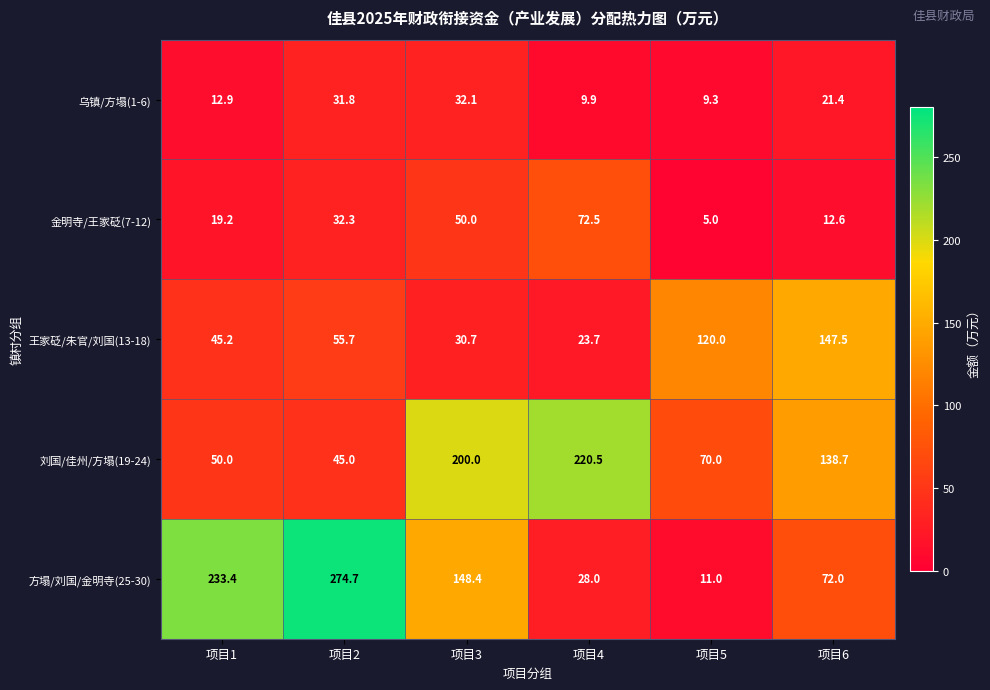

Which series has the largest total across all categories?

方塌/刘国/金明寺(25-30)